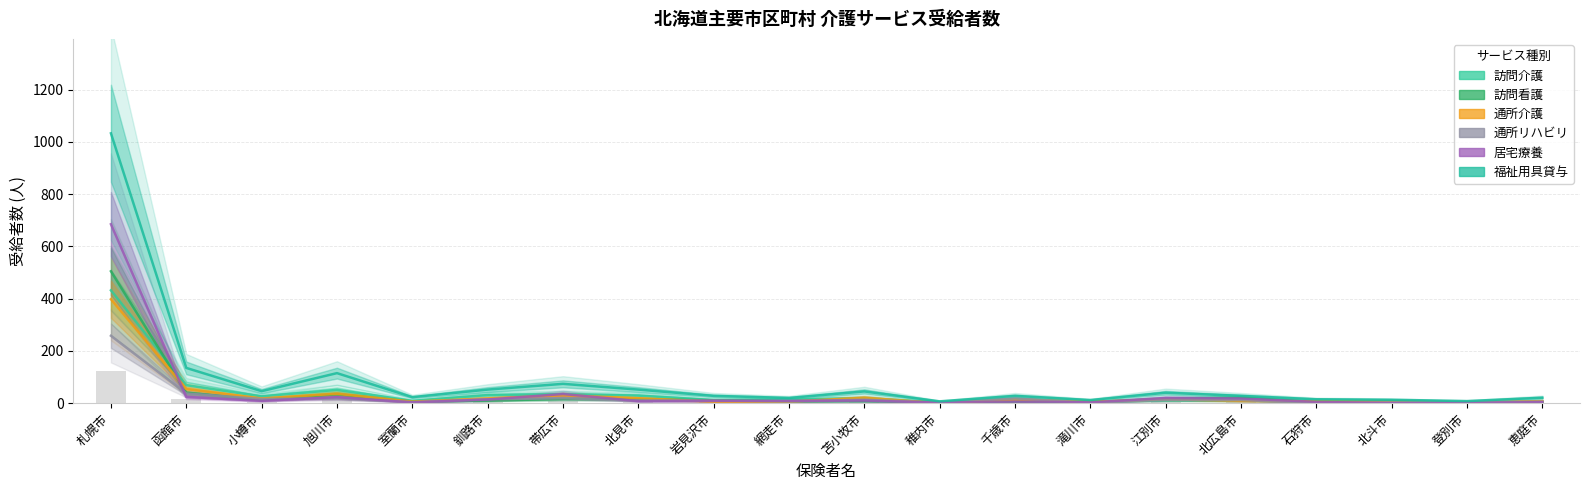

Are the bars horizontal?

No